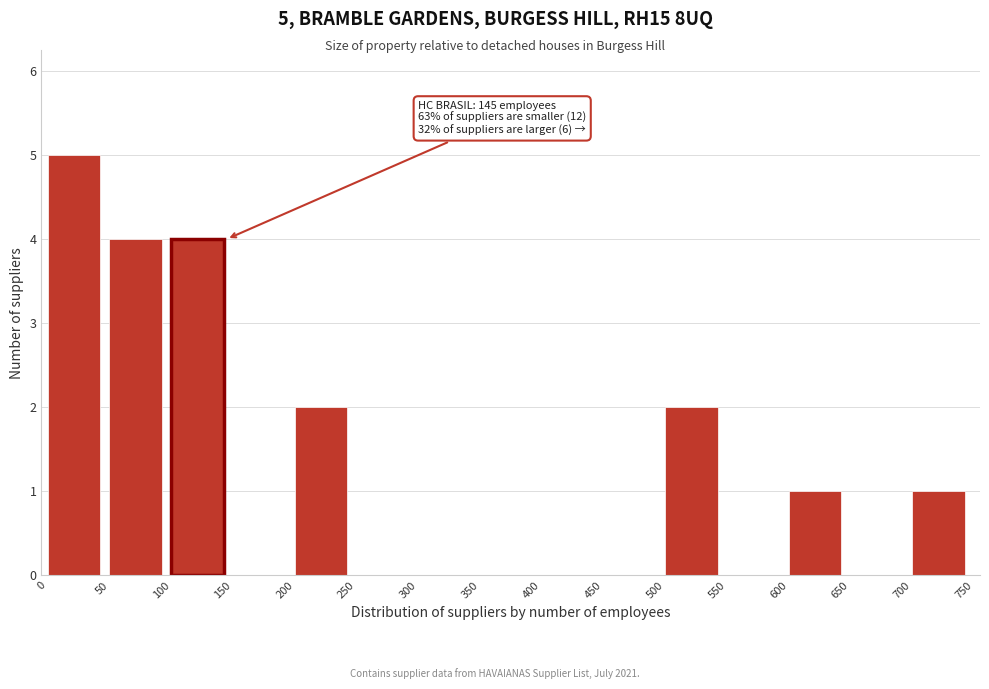

Reading left to right, list all the values displayed in this chart.

0=5	50=4	100=4	150=0	200=2	250=0	300=0	350=0	400=0	450=0	500=2	550=0	600=1	650=0	700=1